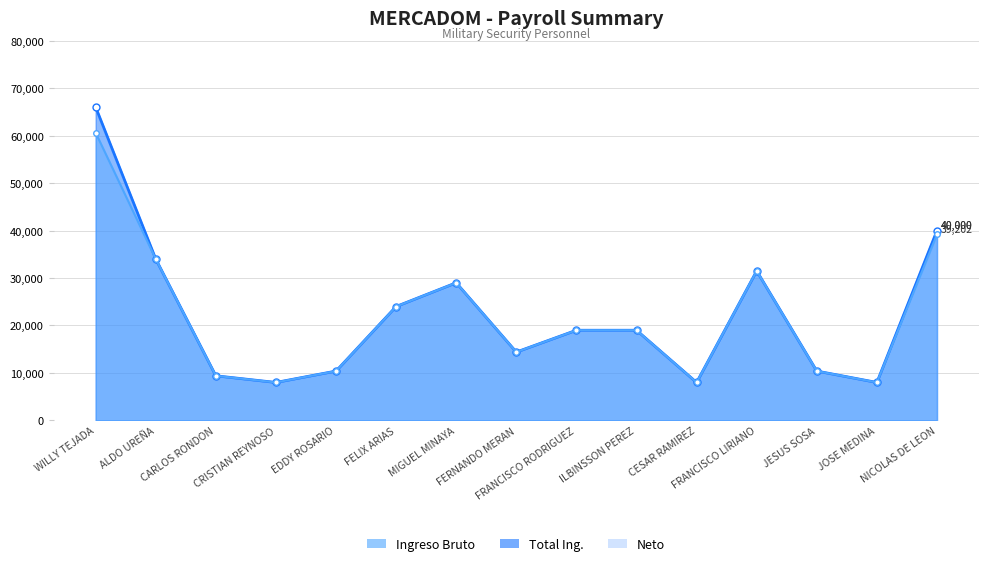

Is the value of Neto at CARLOS RONDON greater than the value of Ingreso Bruto at ALDO UREÑA?

No